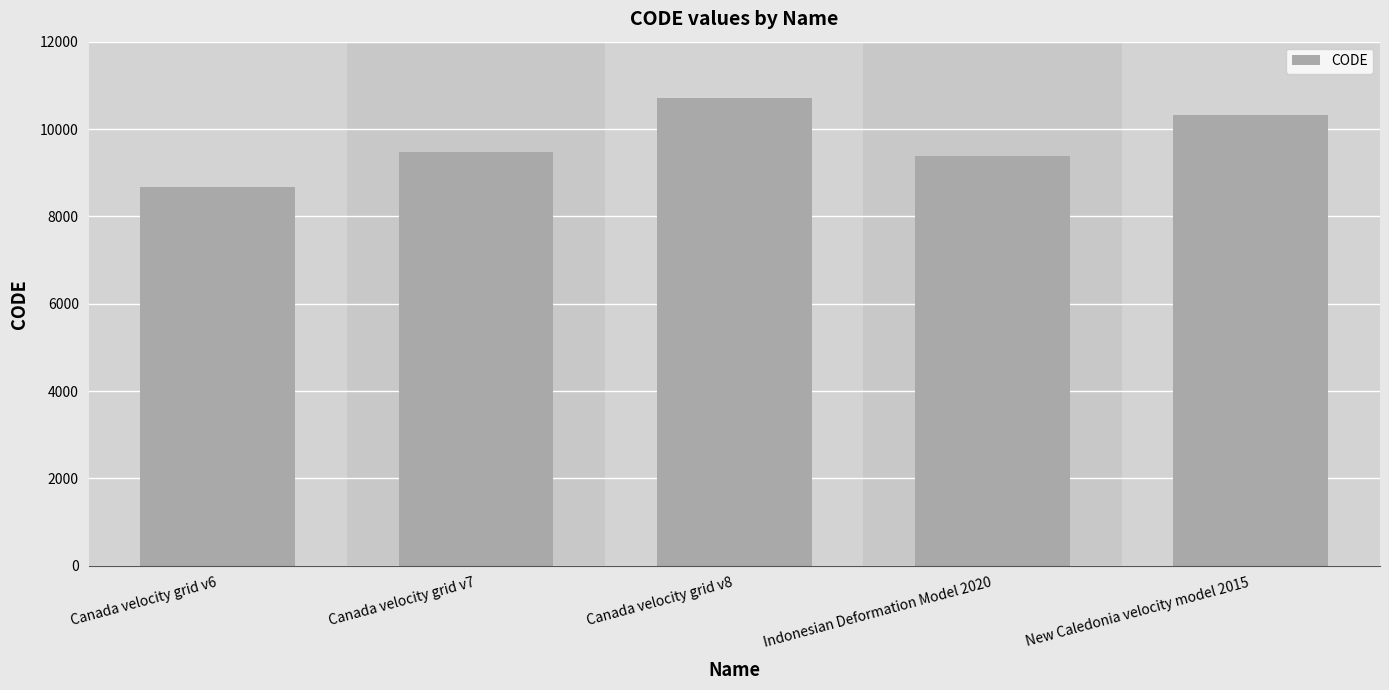

What is the average value?

9713